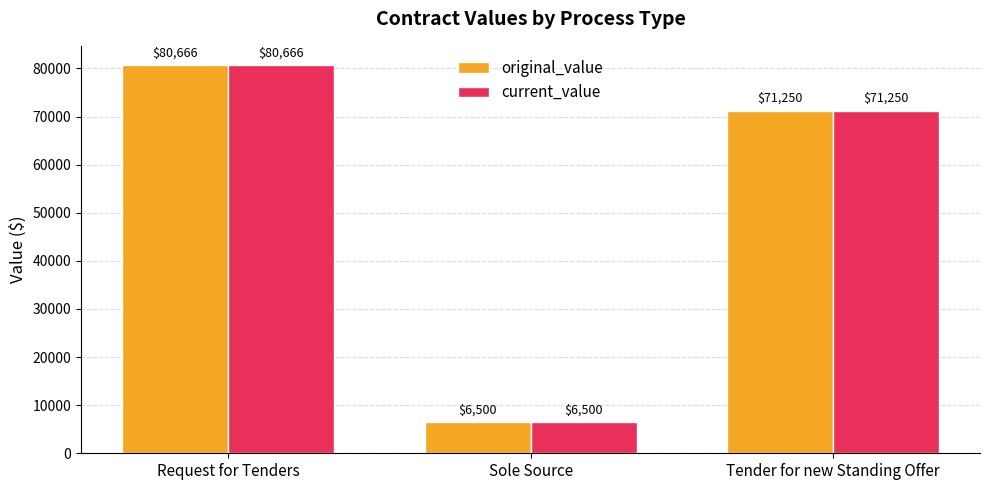

True or false: current_value has a value of 6500 at Sole Source.

True